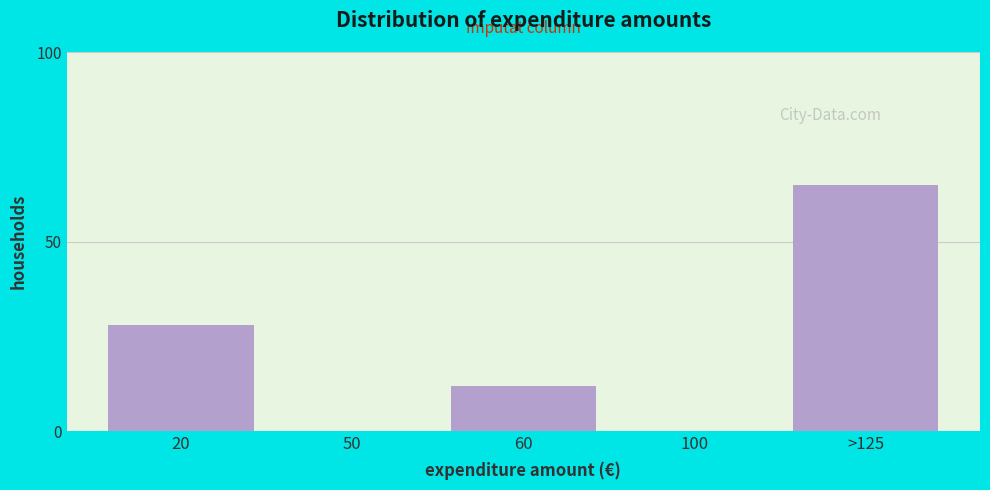

Reading left to right, transcribe all the data shown in this chart.

20=28	50=0	60=12	100=0	>125=65